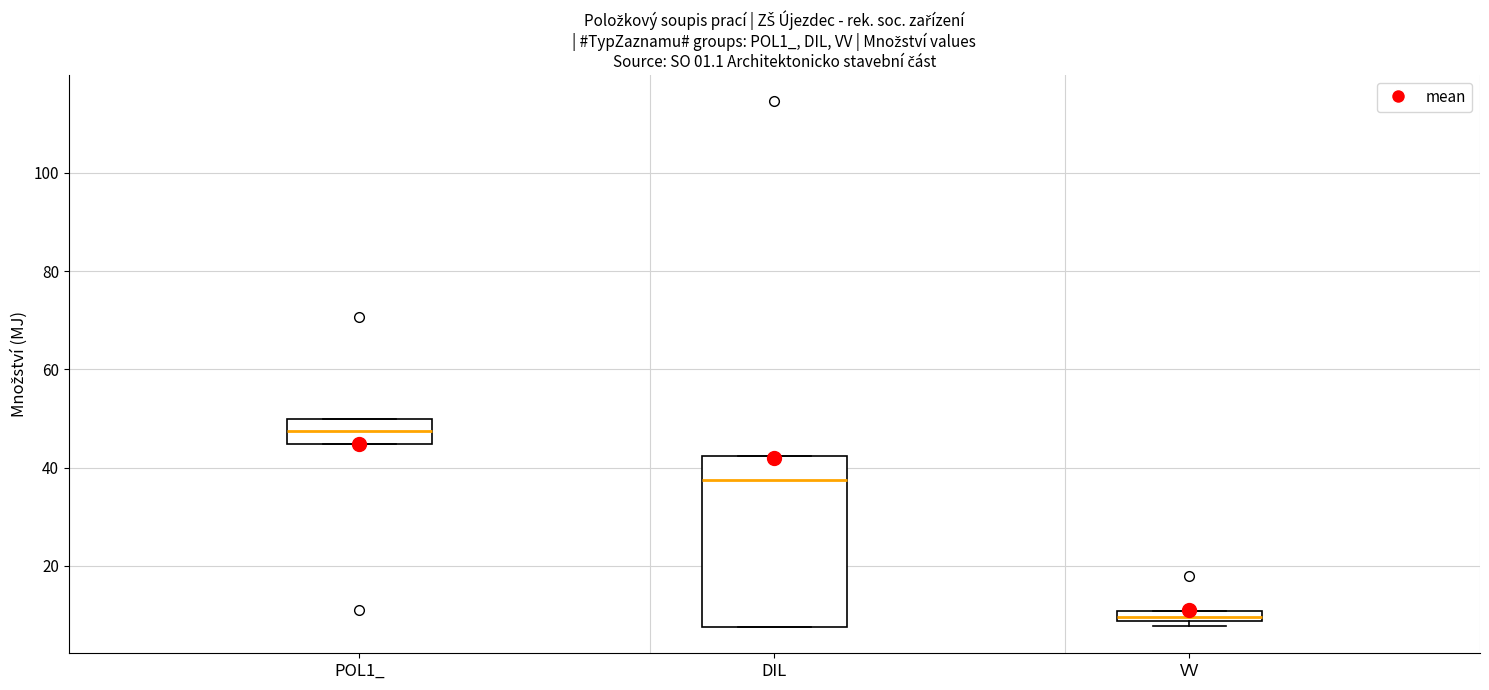

Comparing the boxes themselves (not the whiskers), which one is the tallest?

DIL